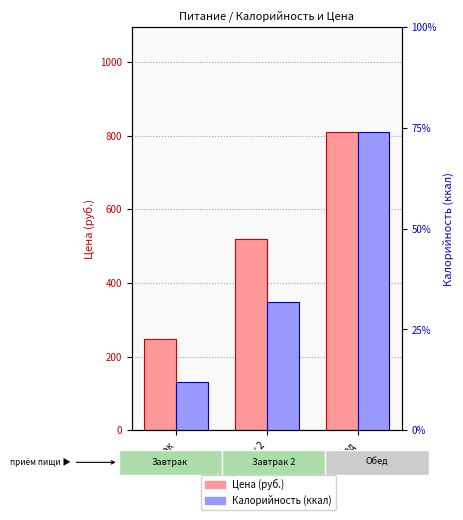

What is the greatest value displayed?

1061.0